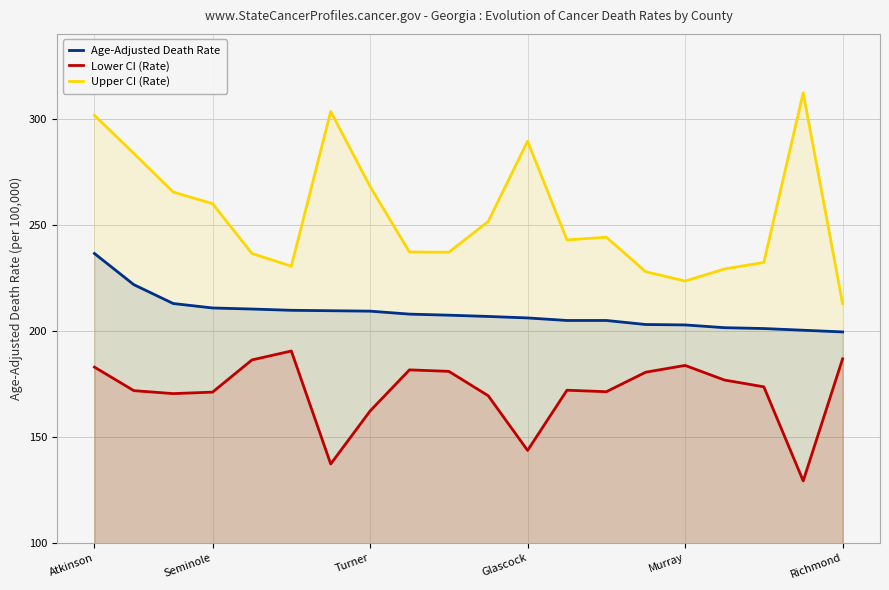

True or false: Age-Adjusted Death Rate and Lower CI (Rate) cross at least once.

False